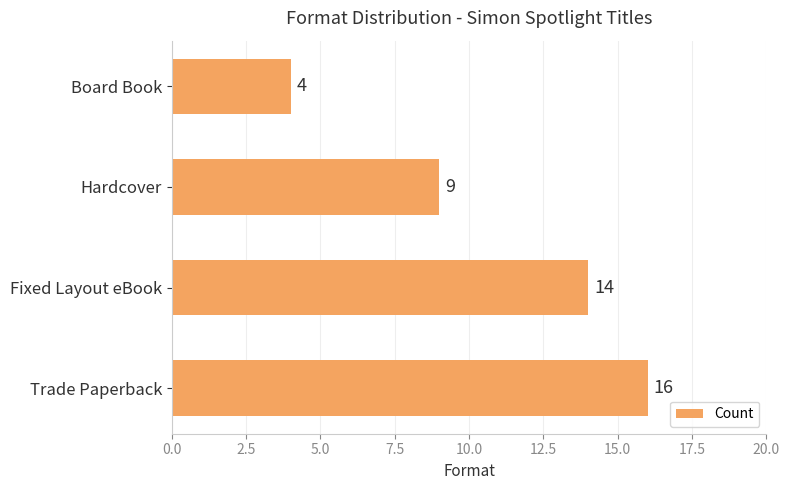

Reading bottom to top, list all the values displayed in this chart.

Trade Paperback=16	Fixed Layout eBook=14	Hardcover=9	Board Book=4